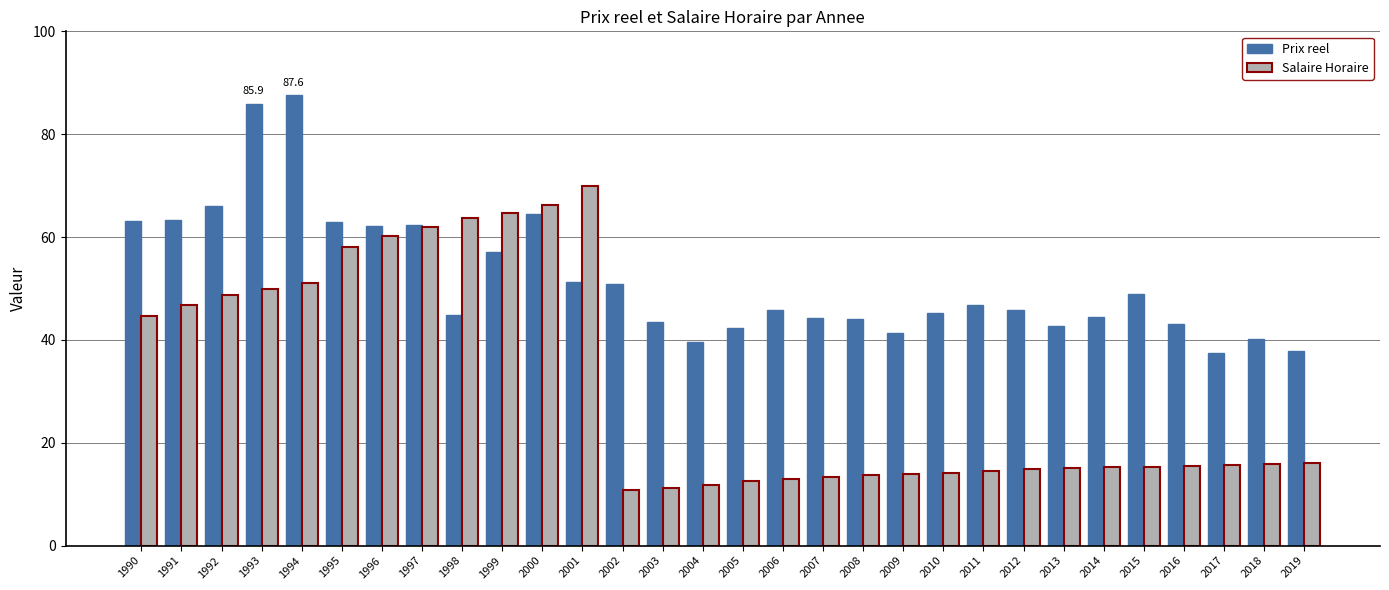

Rank the series at 2001 from lowest to highest value.

Prix reel, Salaire Horaire